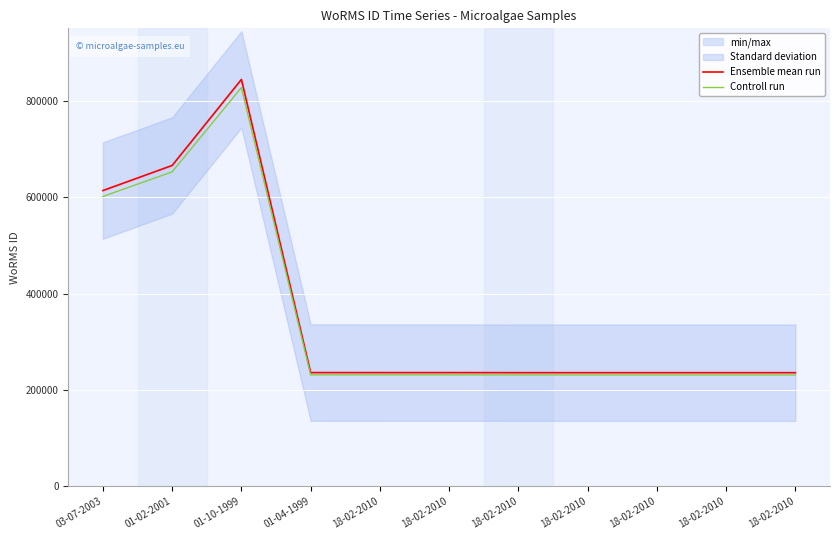

How many values in the Ensemble mean run series are below 235962?

5